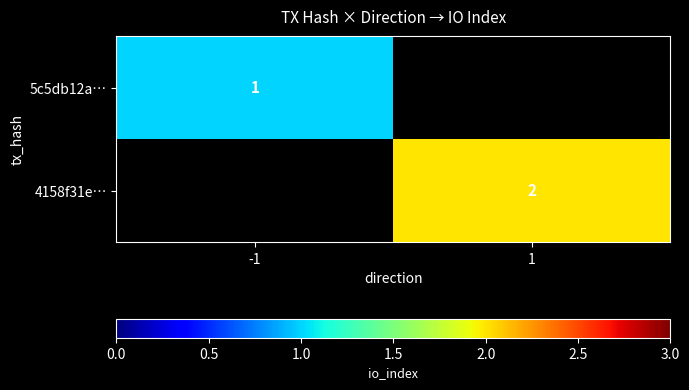

Which series has the largest range (max minus min)?

5c5db12a…